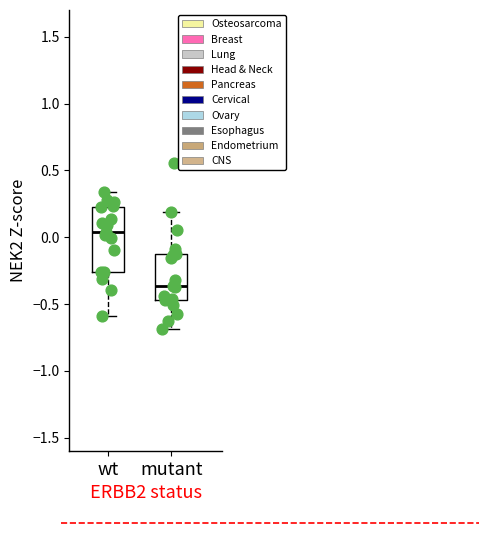

Where does the median line of the box for wt sit on the y-axis? The values are not printed on the chart, so give them approximately, as read against the axis.

0.05